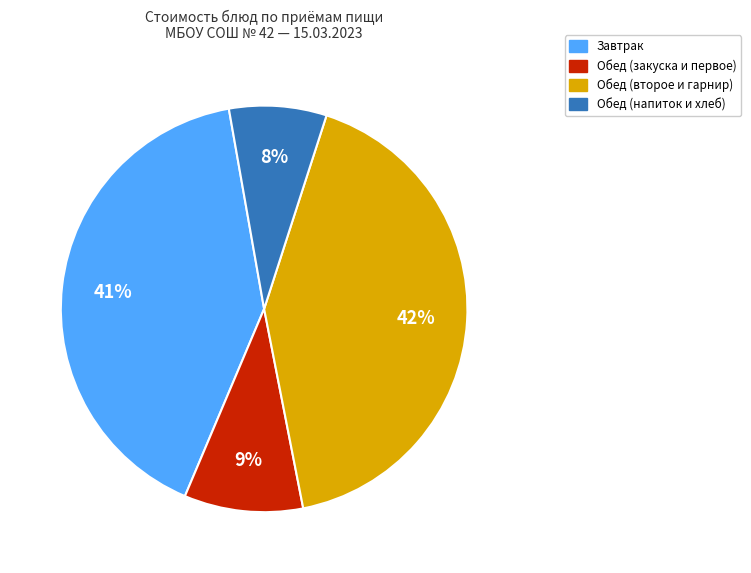

To the nearest percent, what is the combined percentage of Завтрак and Обед (закуска и первое)?

50%